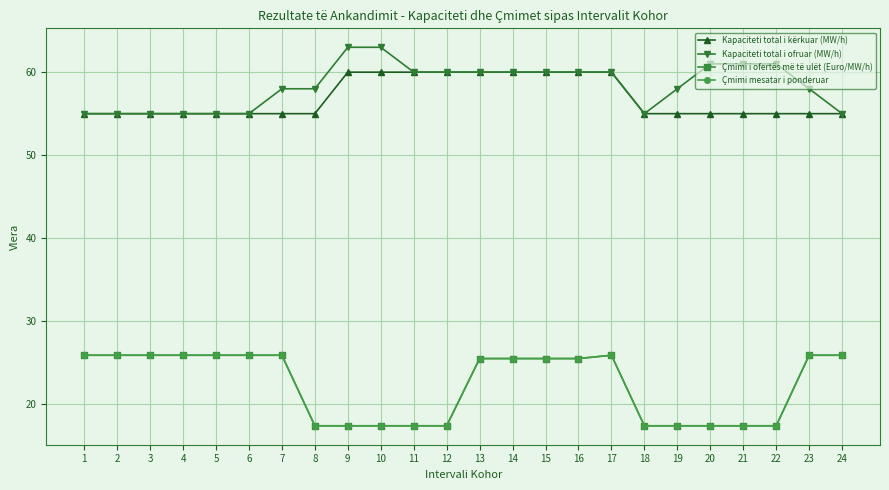

Does the chart have visible grid lines?

Yes